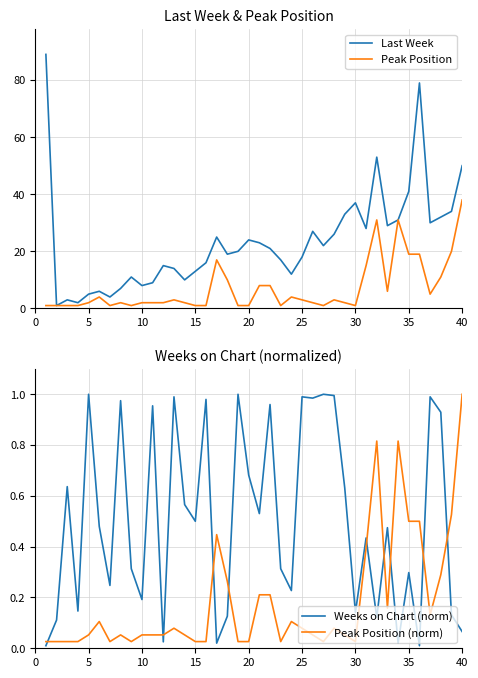

Reading right to left, extract all data points from this chart.

Last Week: 50.0	34.0	32.0	30.0	79.0	41.0	31.0	29.0	53.0	28.0	37.0	33.0	26.0	22.0	27.0	18.0	12.0	17.0	21.0	23.0	24.0	20.0	19.0	25.0	16.0	13.0	10.0	14.0	15.0	9.0	8.0	11.0	7.0	4.0	6.0	5.0	2.0	3.0	1.0	89.0
Peak Position: 38.0	20.0	11.0	5.0	19.0	19.0	31.0	6.0	31.0	15.0	1.0	2.0	3.0	1.0	2.0	3.0	4.0	1.0	8.0	8.0	1.0	1.0	10.0	17.0	1.0	1.0	2.0	3.0	2.0	2.0	2.0	1.0	2.0	1.0	4.0	2.0	1.0	1.0	1.0	1.0
Weeks on Chart (norm): 0.1	0.1	0.9	1.0	0.0	0.3	0.0	0.5	0.1	0.4	0.1	0.6	1.0	1.0	1.0	1.0	0.2	0.3	1.0	0.5	0.7	1.0	0.1	0.0	1.0	0.5	0.6	1.0	0.0	1.0	0.2	0.3	1.0	0.2	0.5	1.0	0.1	0.6	0.1	0.0
Peak Position (norm): 1.0	0.5	0.3	0.1	0.5	0.5	0.8	0.2	0.8	0.4	0.0	0.1	0.1	0.0	0.1	0.1	0.1	0.0	0.2	0.2	0.0	0.0	0.3	0.4	0.0	0.0	0.1	0.1	0.1	0.1	0.1	0.0	0.1	0.0	0.1	0.1	0.0	0.0	0.0	0.0